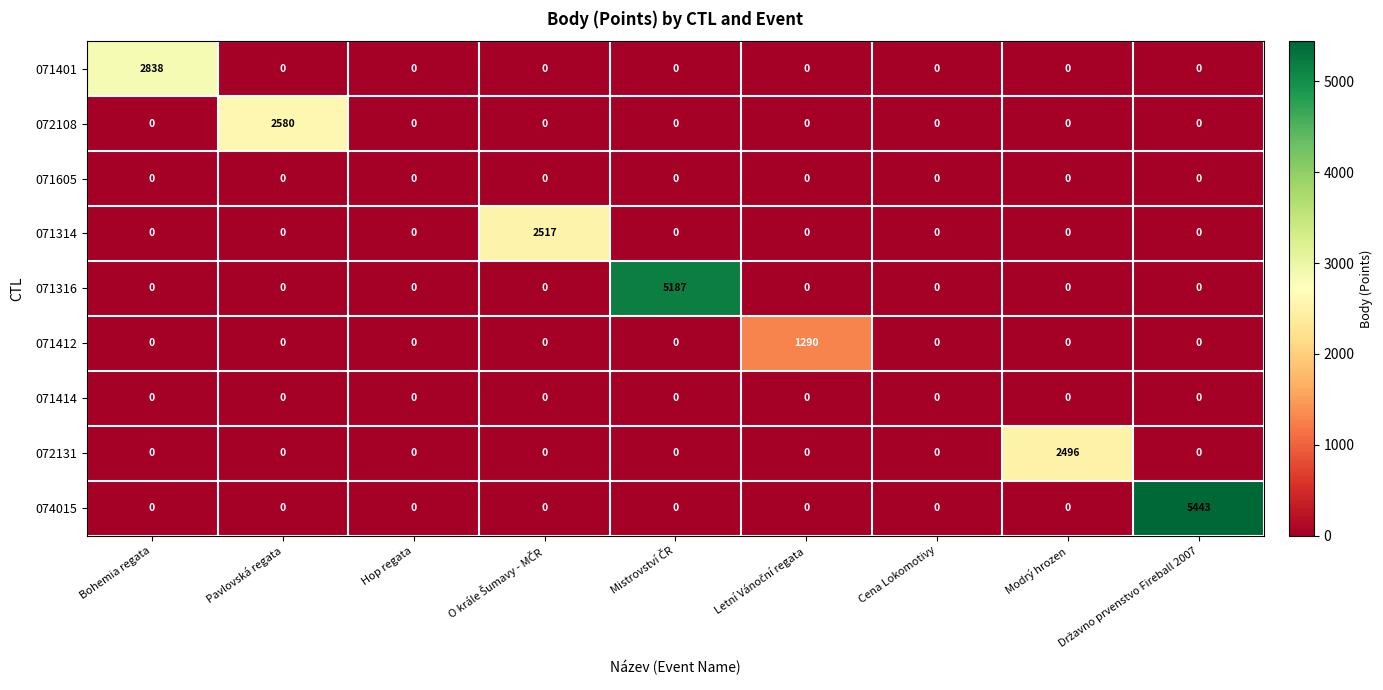

Is it true that 072108 equals 2580 at Pavlovská regata?

True